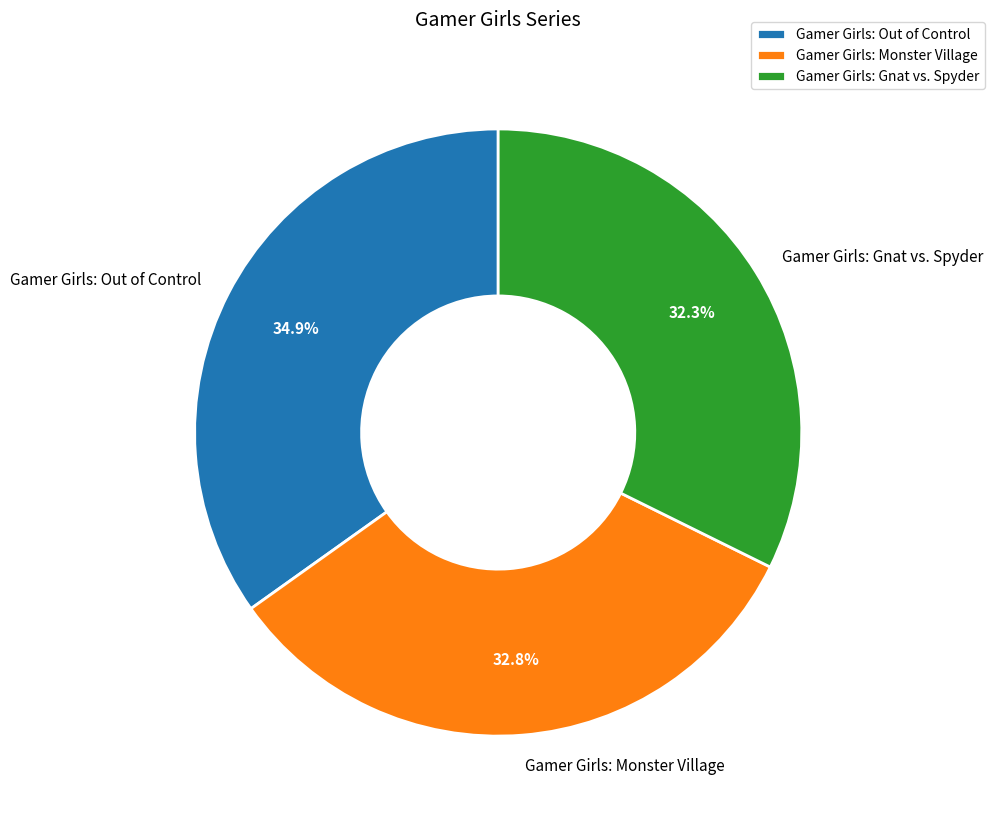

To the nearest percent, what is the average slice percentage?

33%